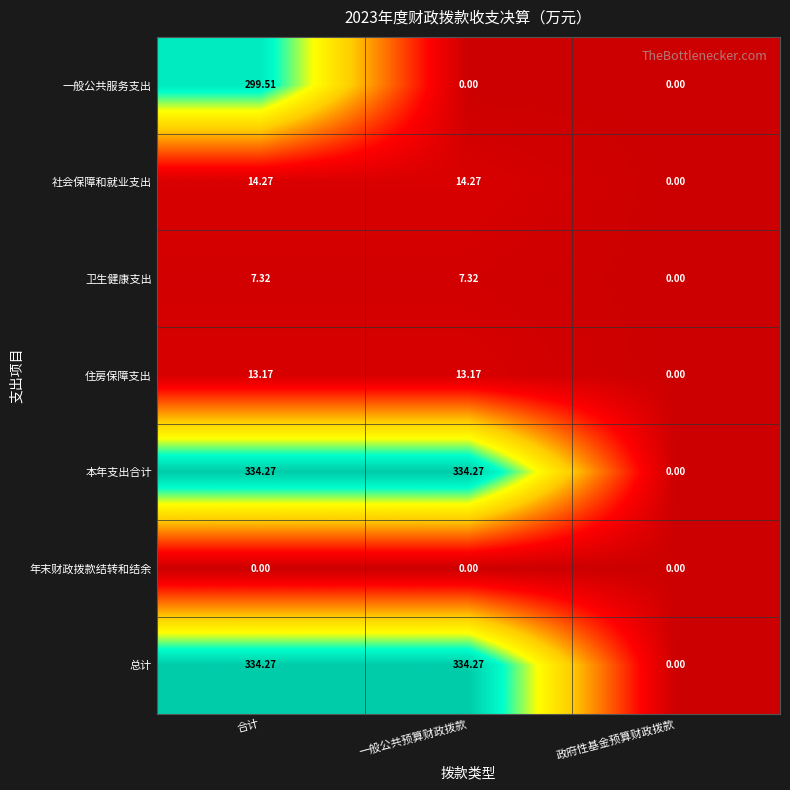

Is the value of 住房保障支出 at 政府性基金预算财政拨款 greater than the value of 社会保障和就业支出 at 一般公共预算财政拨款?

No